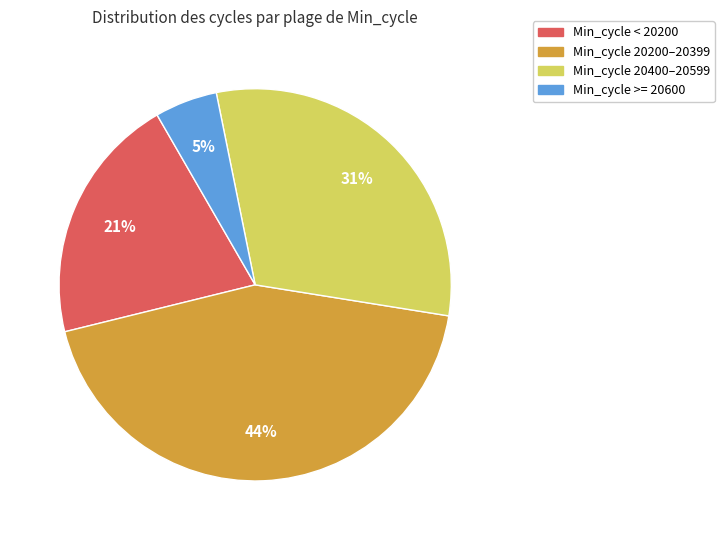

To the nearest percent, what is the average slice percentage?

25%